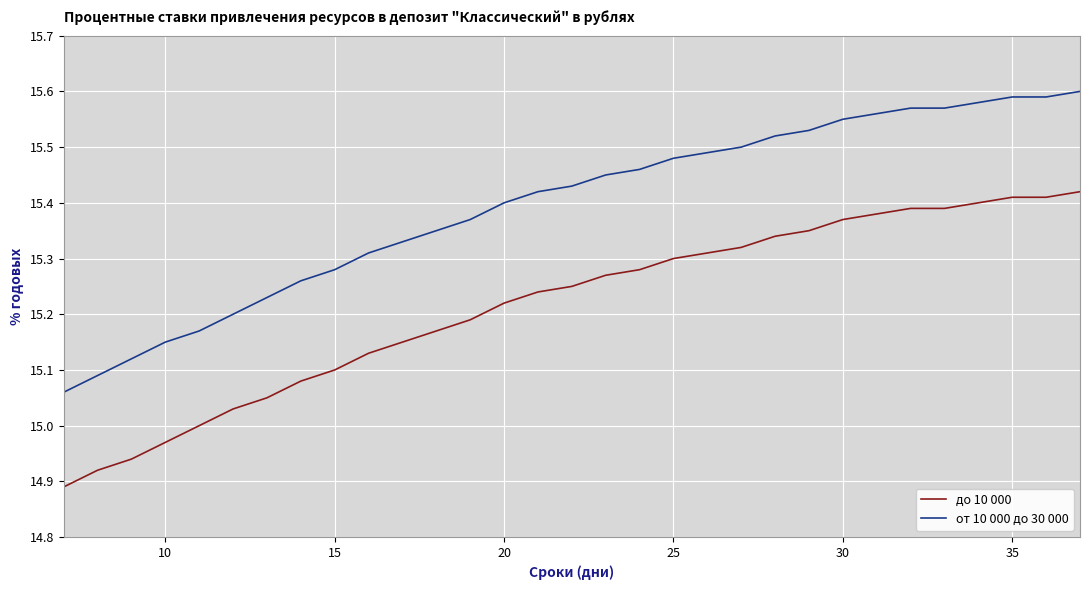

True or false: от 10 000 до 30 000 and до 10 000 intersect in this chart.

False